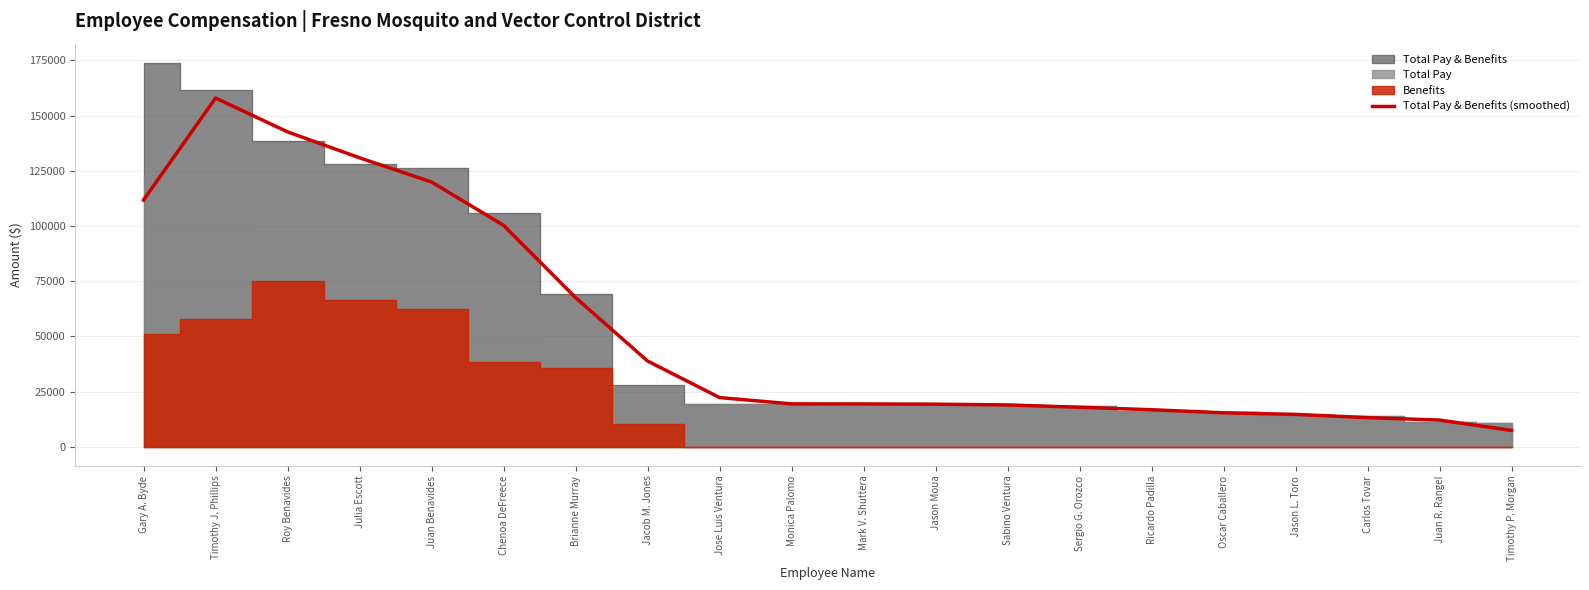

At which category does the data reach its first local peak?

Timothy J. Phillips